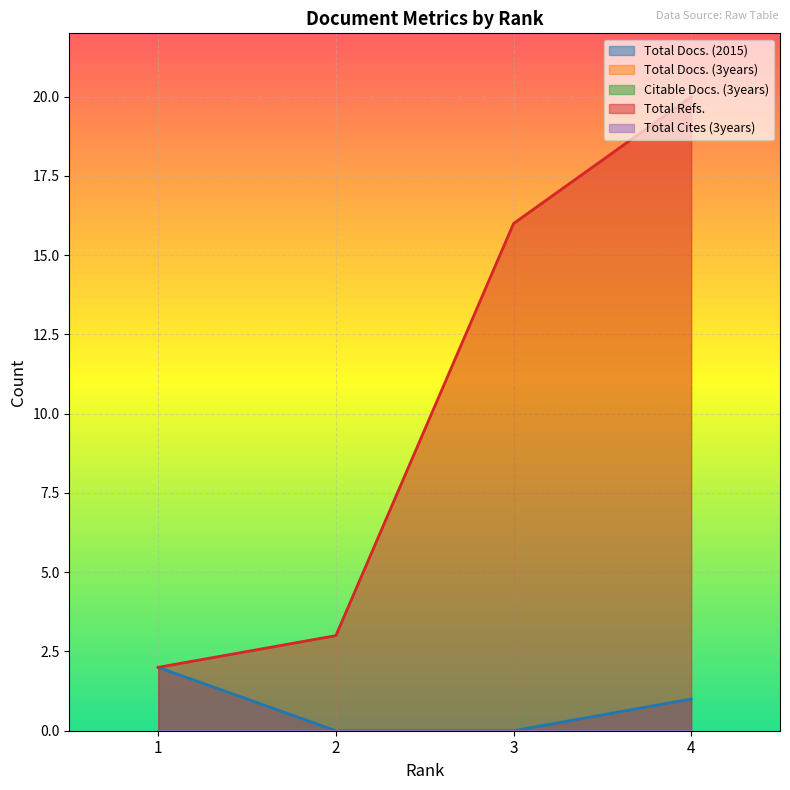

How many lines are shown in the chart?

5